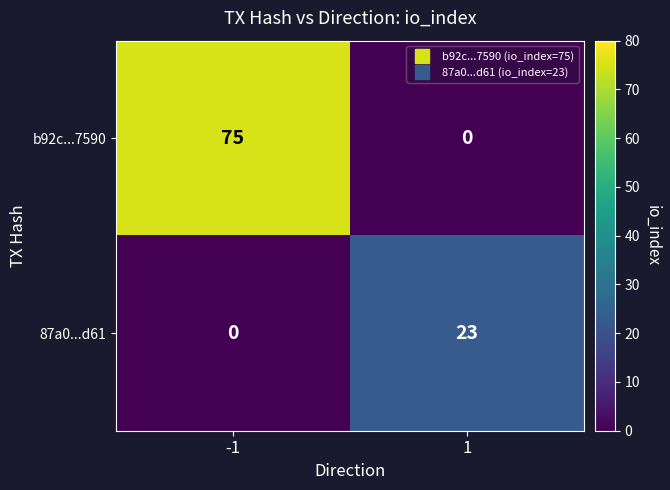

How many categories are shown in the chart?

2